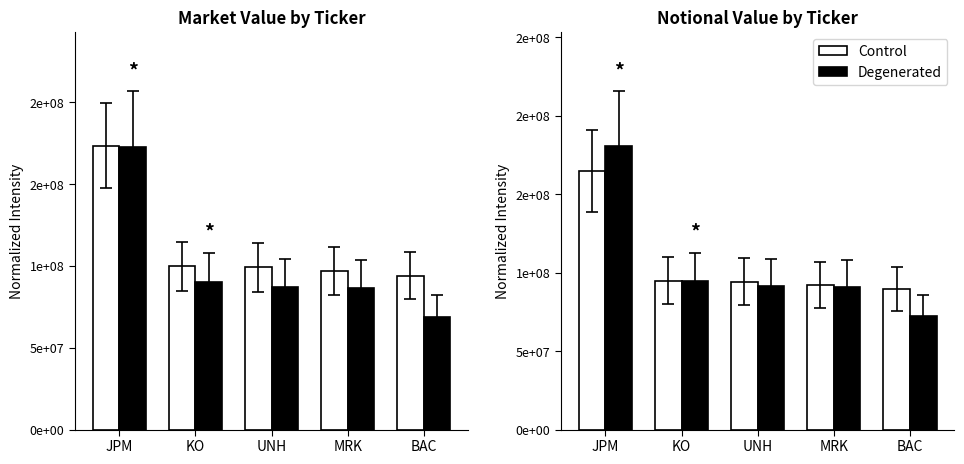

The value of Control at MRK is 131034847.3. True or false?

False